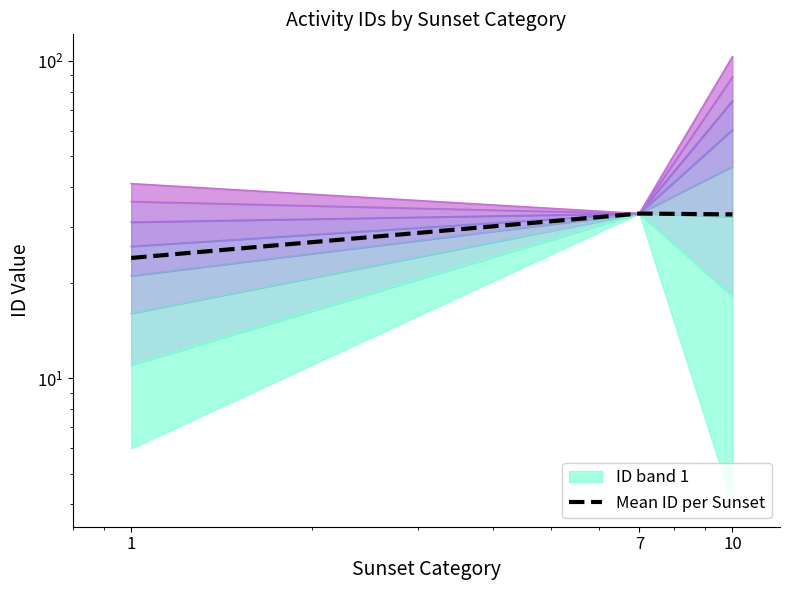

List the labels in order of value, smallest first.

1, 10, 7